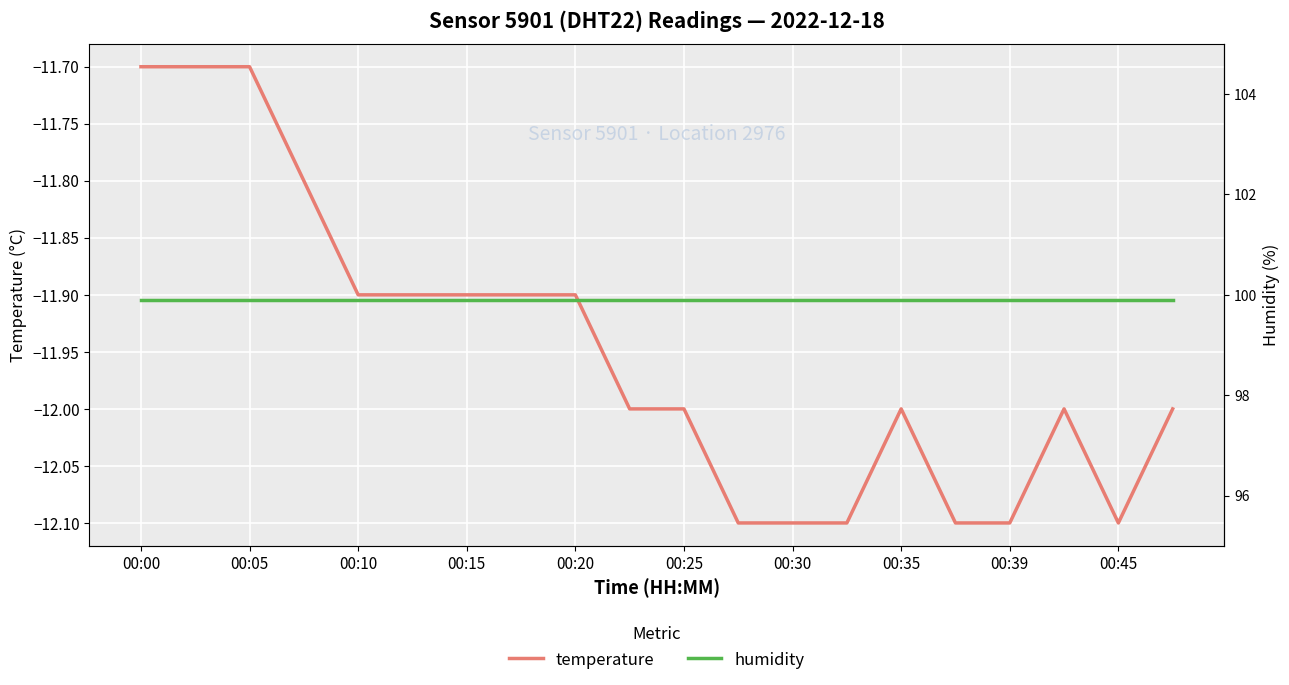

List the series in order of their overall mean, highest first.

humidity, temperature